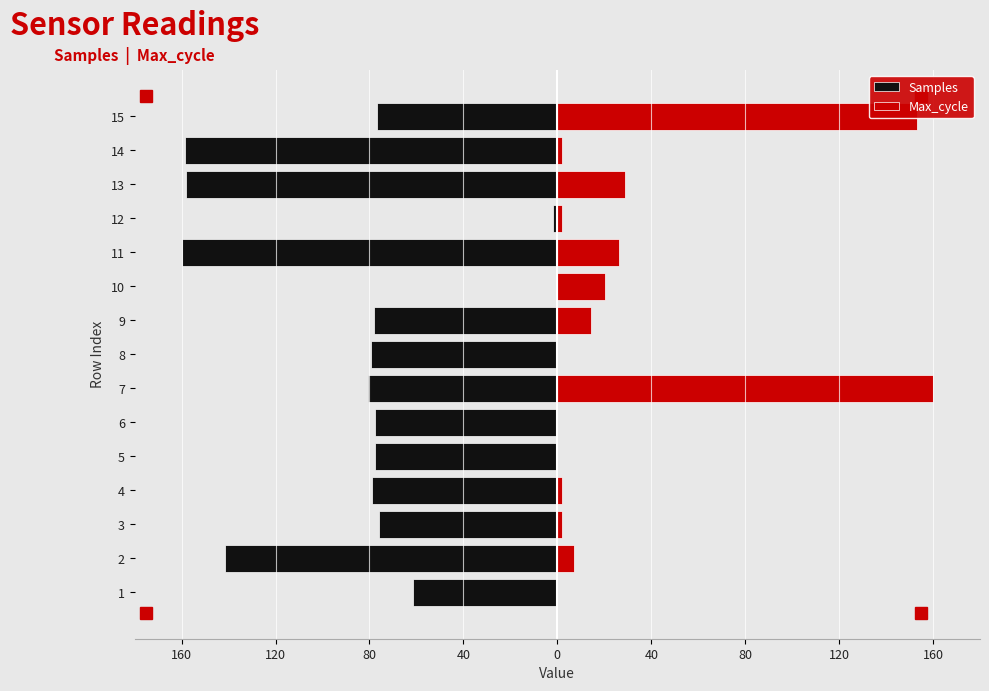

Which series has the largest range (max minus min)?

Samples